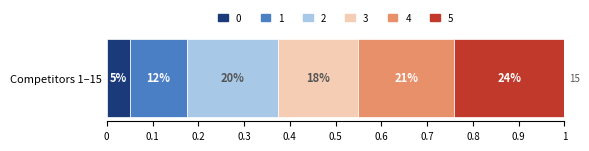

What are all the series names shown in the legend?

0, 1, 2, 3, 4, 5